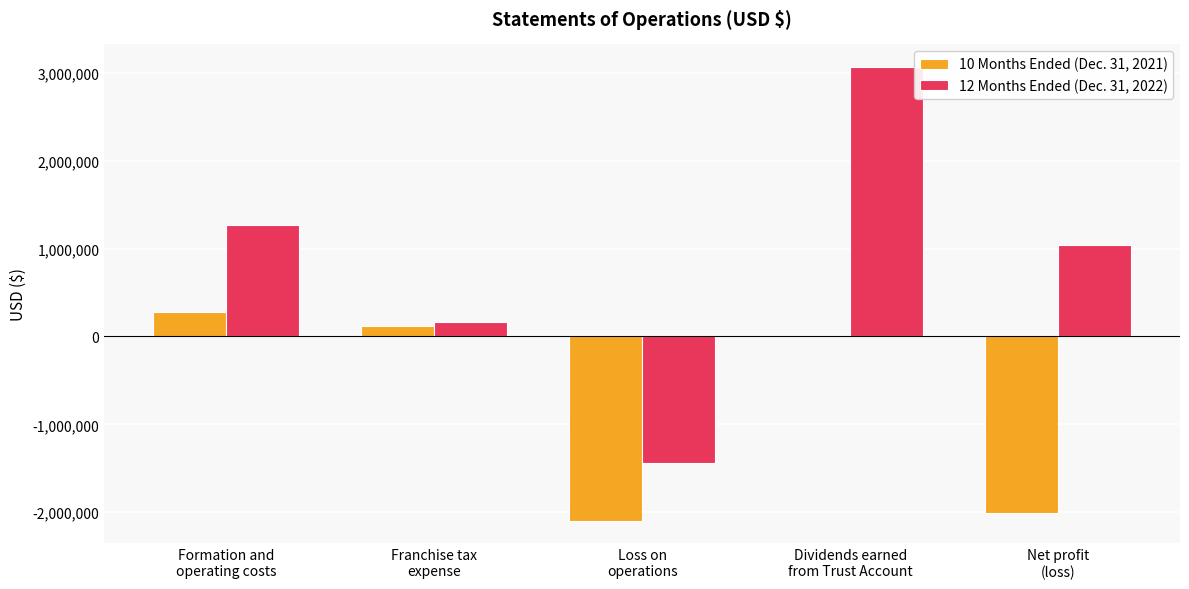

Reading left to right, transcribe all the data shown in this chart.

10 Months Ended (Dec. 31, 2021): 277316	118177	-2095493	2882	-2011443
12 Months Ended (Dec. 31, 2022): 1269757	166800	-1436557	3064160	1043369